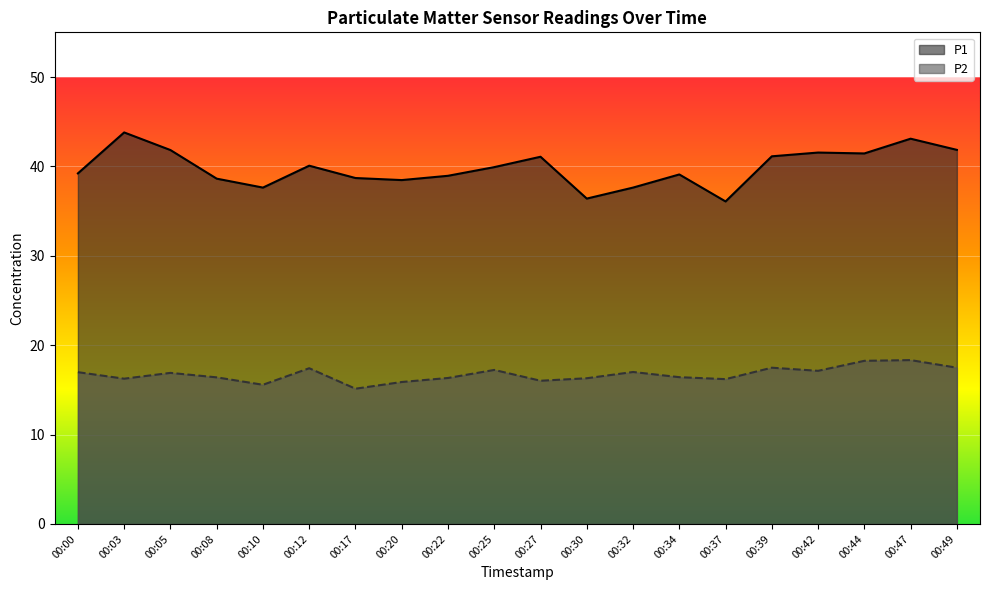

Rank the categories by P1 value from lowest to highest.

00:37, 00:30, 00:10, 00:32, 00:20, 00:08, 00:17, 00:22, 00:34, 00:00, 00:25, 00:12, 00:27, 00:39, 00:44, 00:42, 00:05, 00:49, 00:47, 00:03